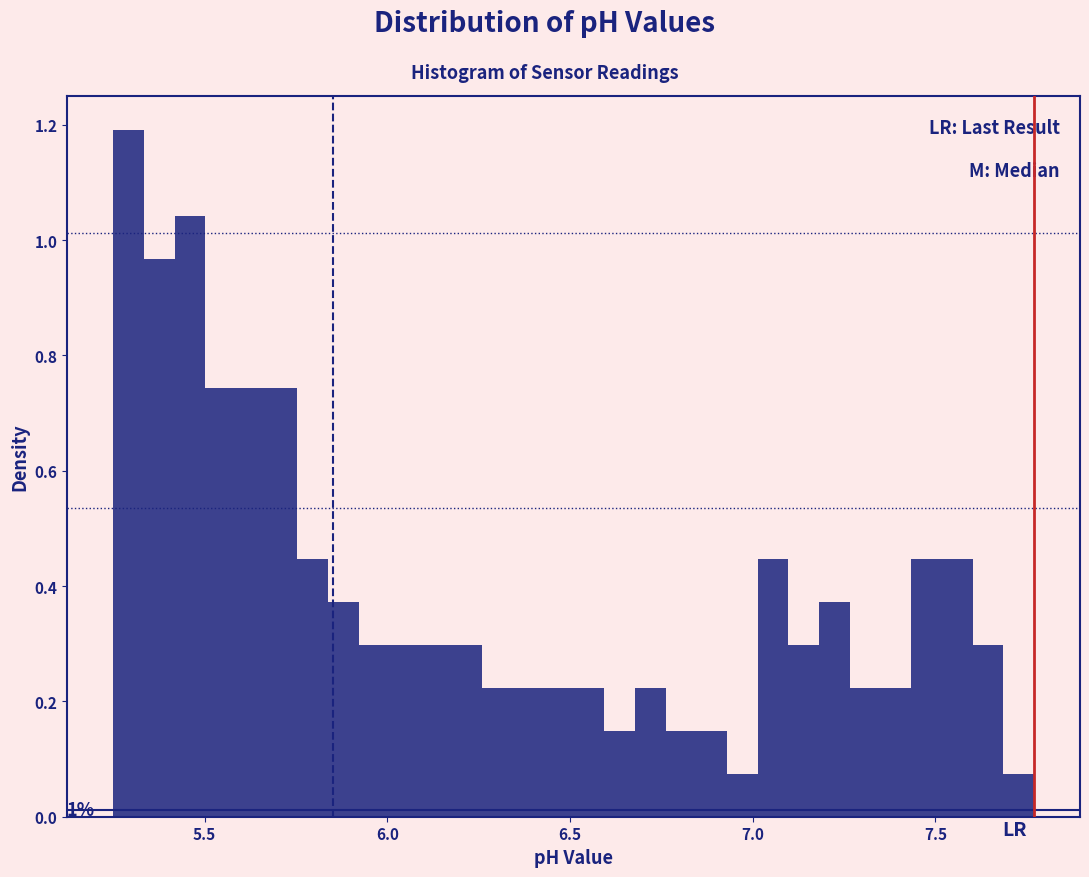

Read against the x-axis, roughly where is the centre of the tallest bar?

5.30